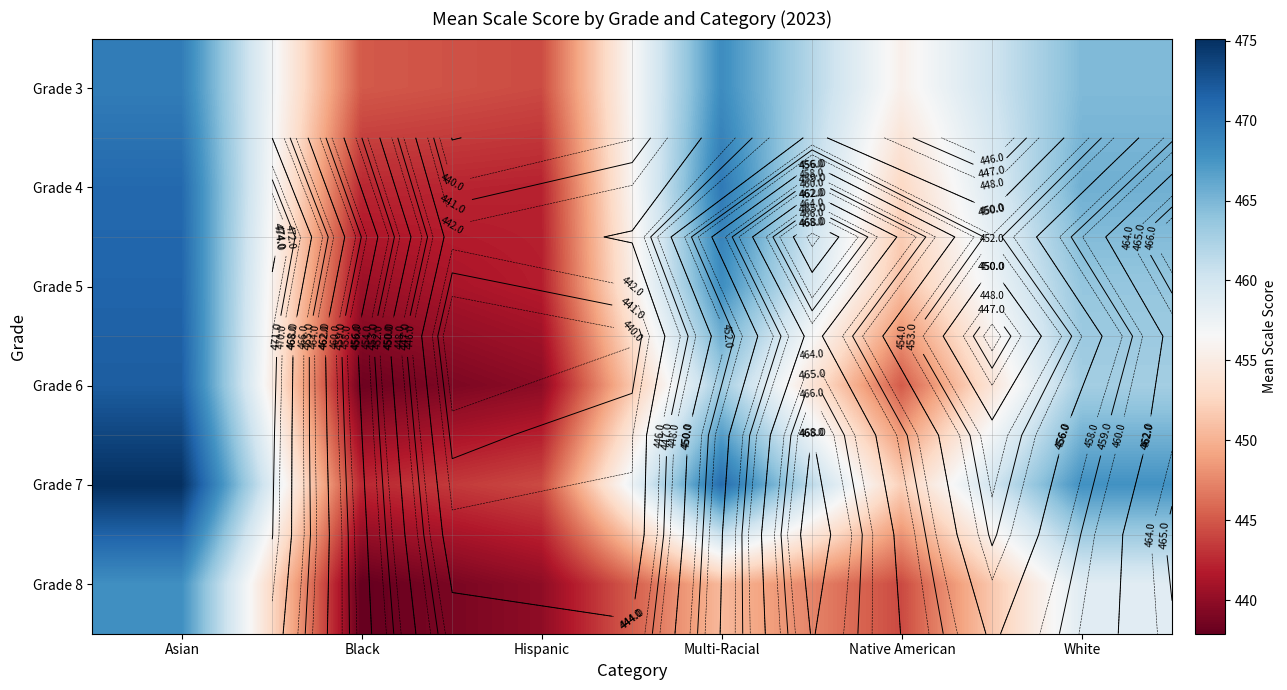

True or false: Grade 7 has a value of 442.5 at Black.

True